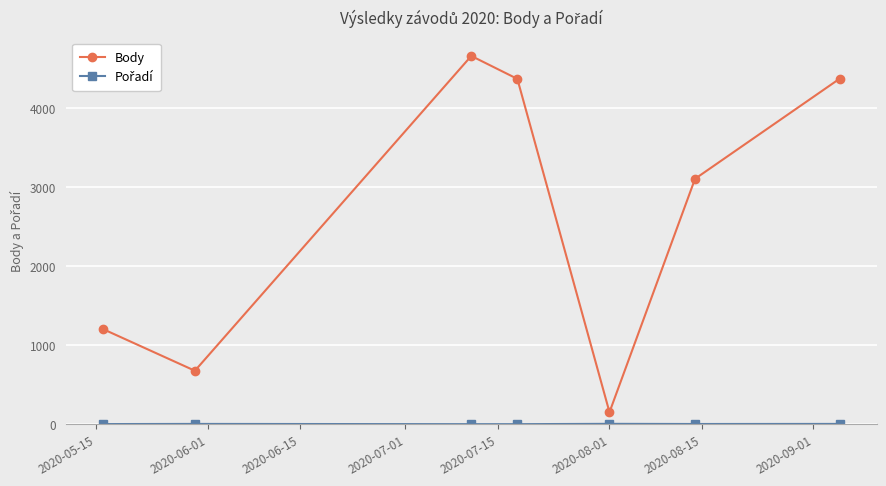

In Body, how many points are higher than both neighbors (excluding endpoints)?

1